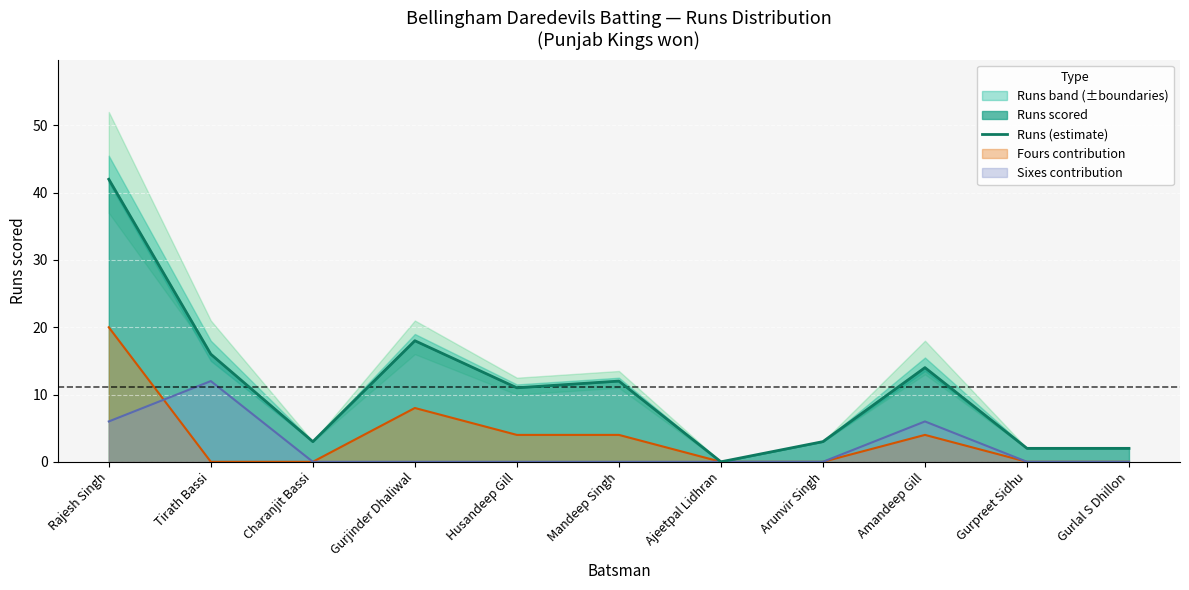

What is the maximum value shown in the chart?

42